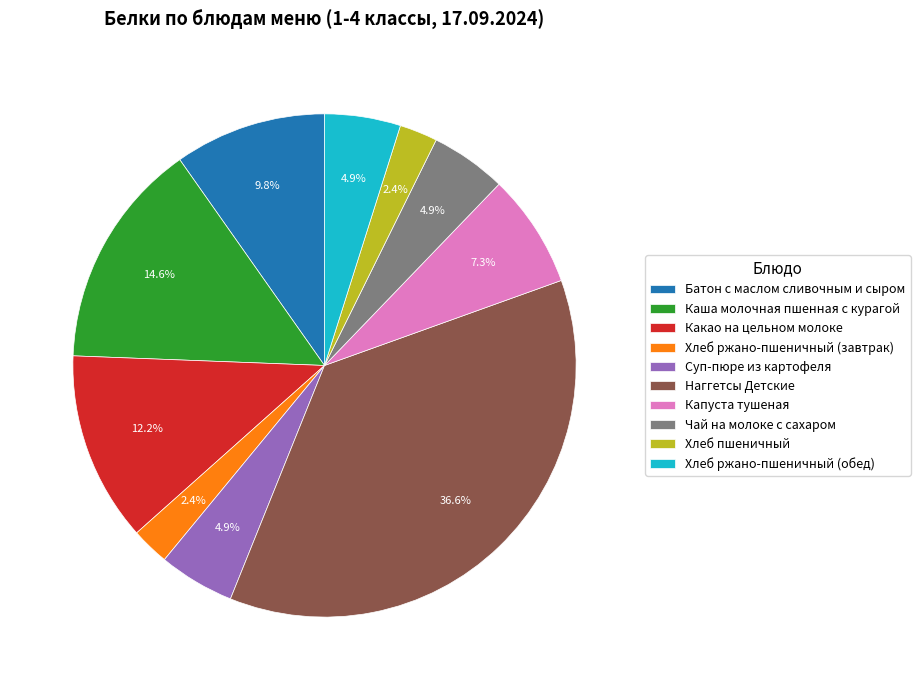

What is the largest slice in the pie chart?

Наггетсы Детские